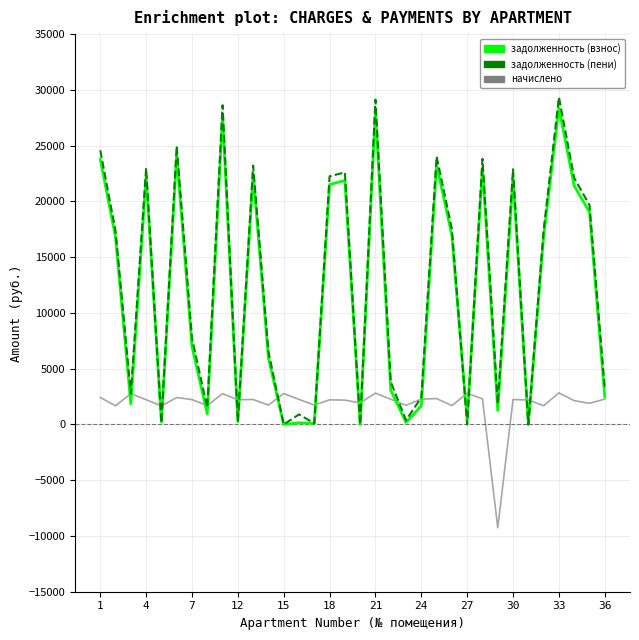

What is the lowest value of the начислено series?

-9267.1